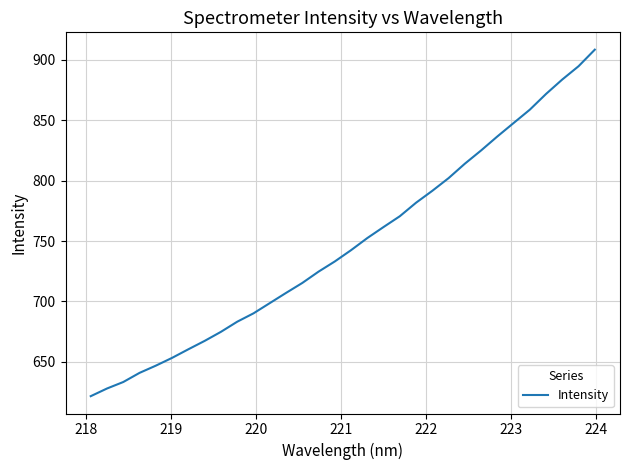

What is the maximum value shown in the chart?

908.2